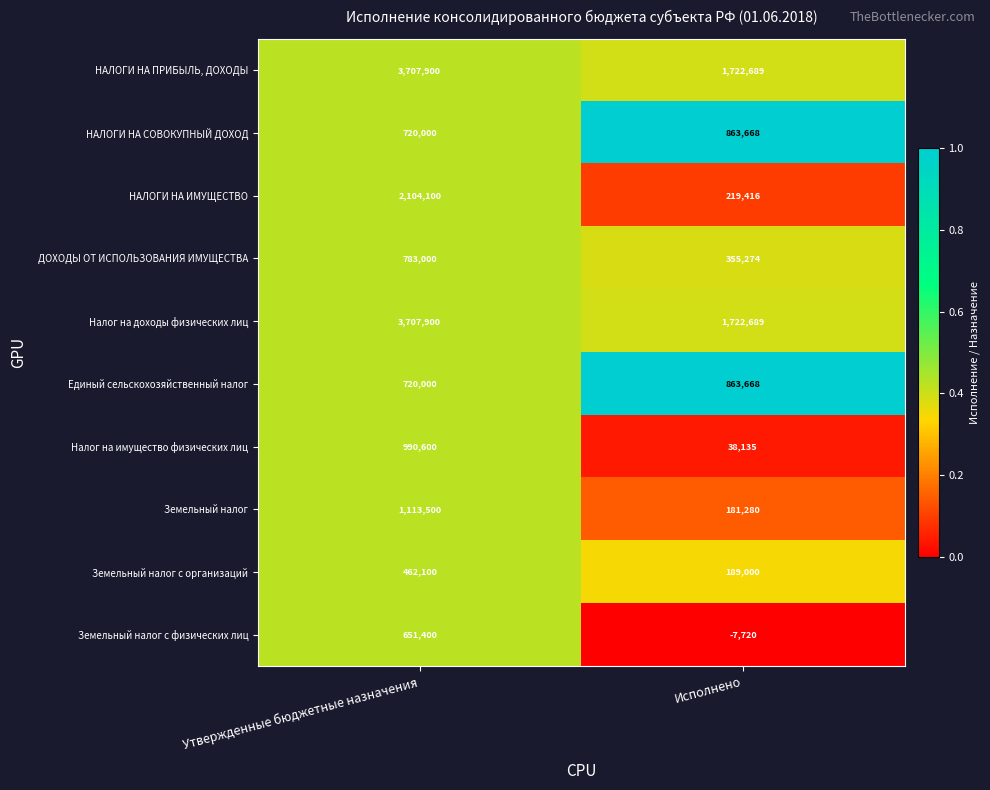

Is it true that Земельный налог equals 755201 at Утвержденные бюджетные назначения?

False